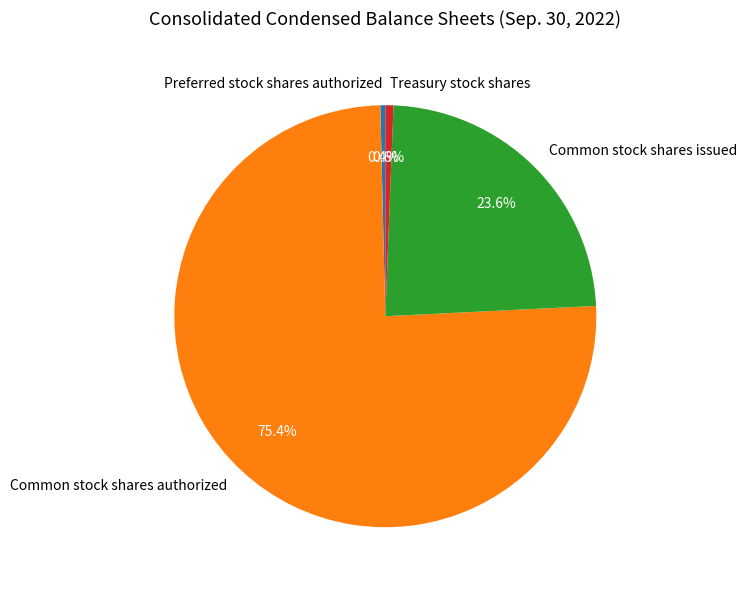

How many slices are in this pie chart?

4